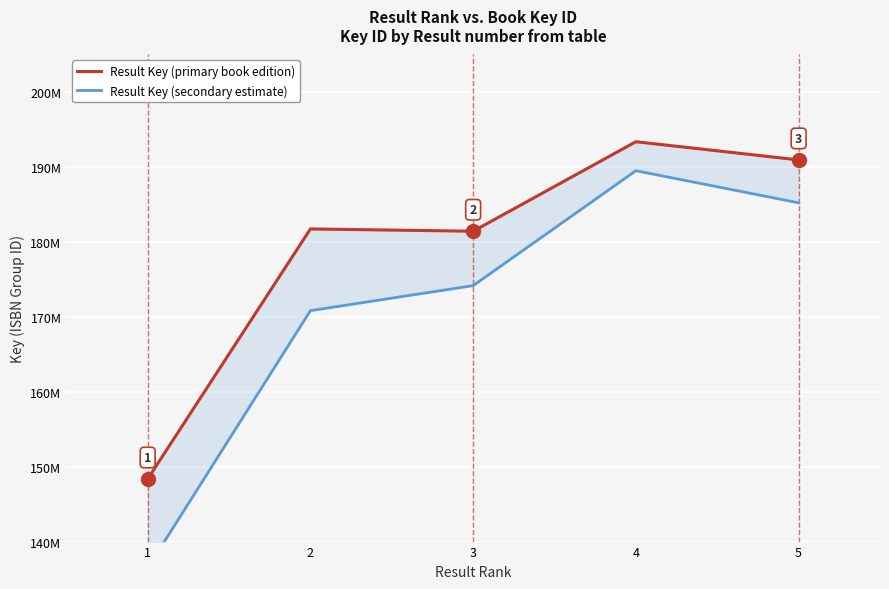

At 5, list the series in order from smallest to largest.

Result Key (secondary estimate), Result Key (primary book edition)